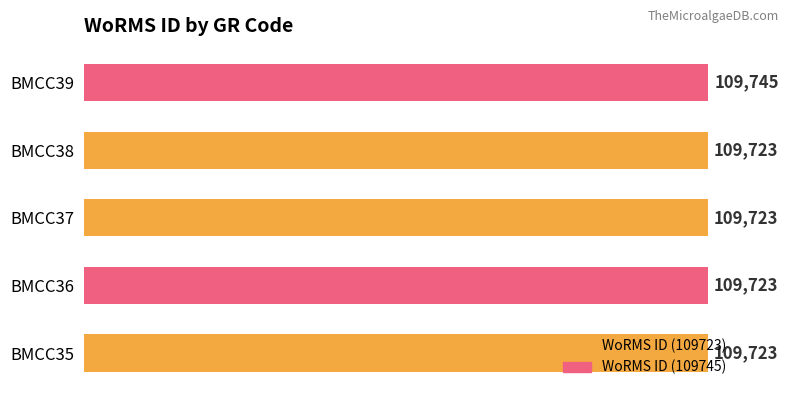

Approximately how many times larger is the value at BMCC38 compared to BMCC35?

1.0